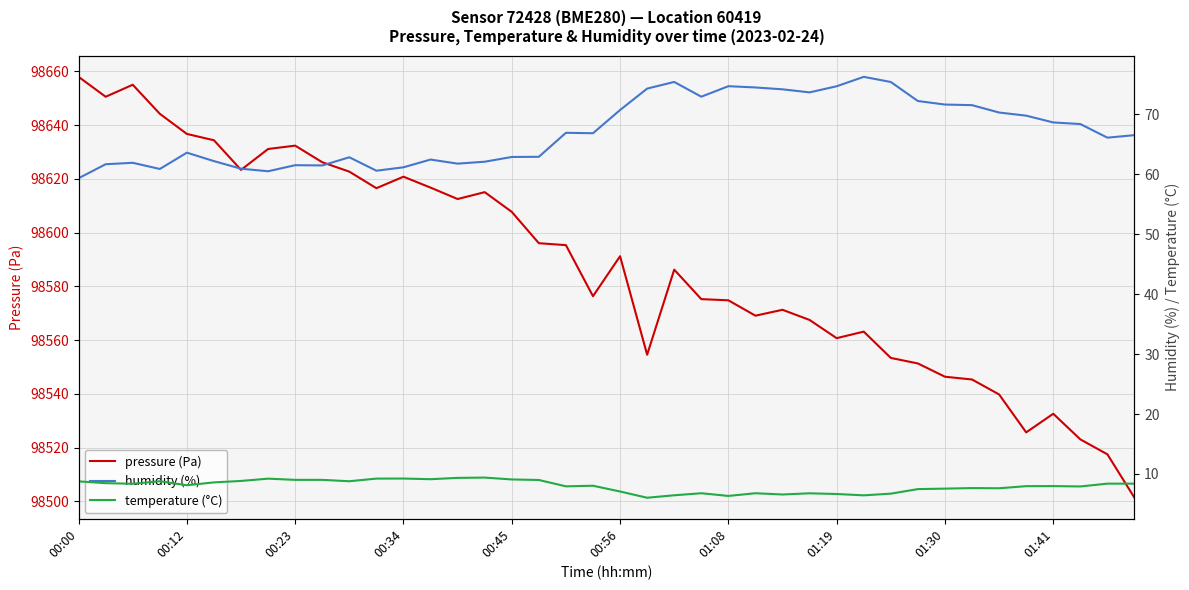

What is the lowest value of the pressure (Pa) series?

98501.3